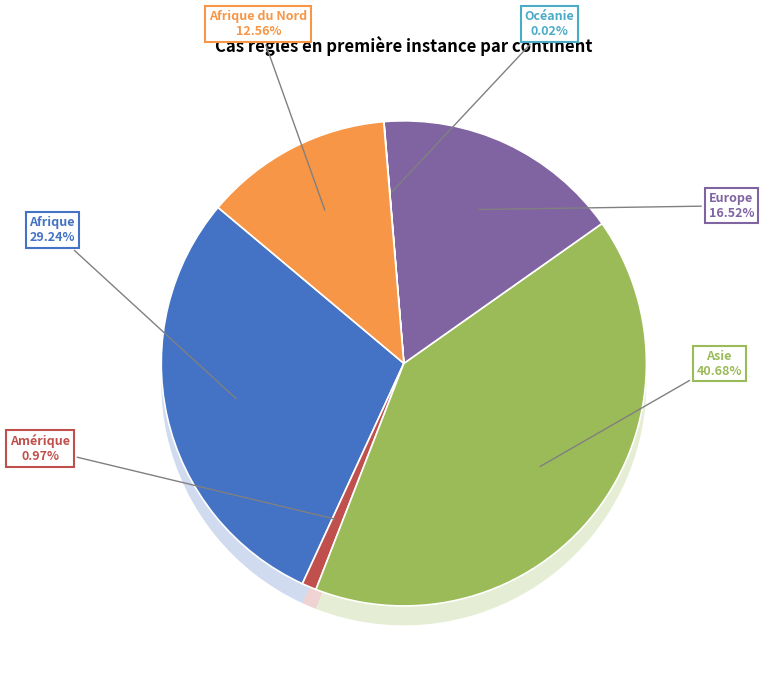

Does any single category account for the majority?

No